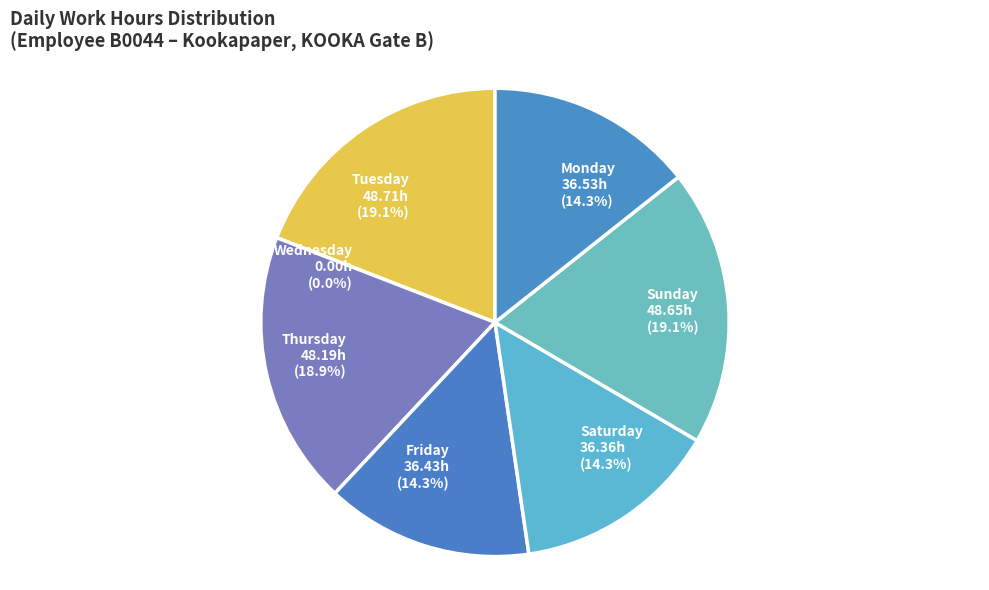

Does 16-Tue represent more than half of the total?

No